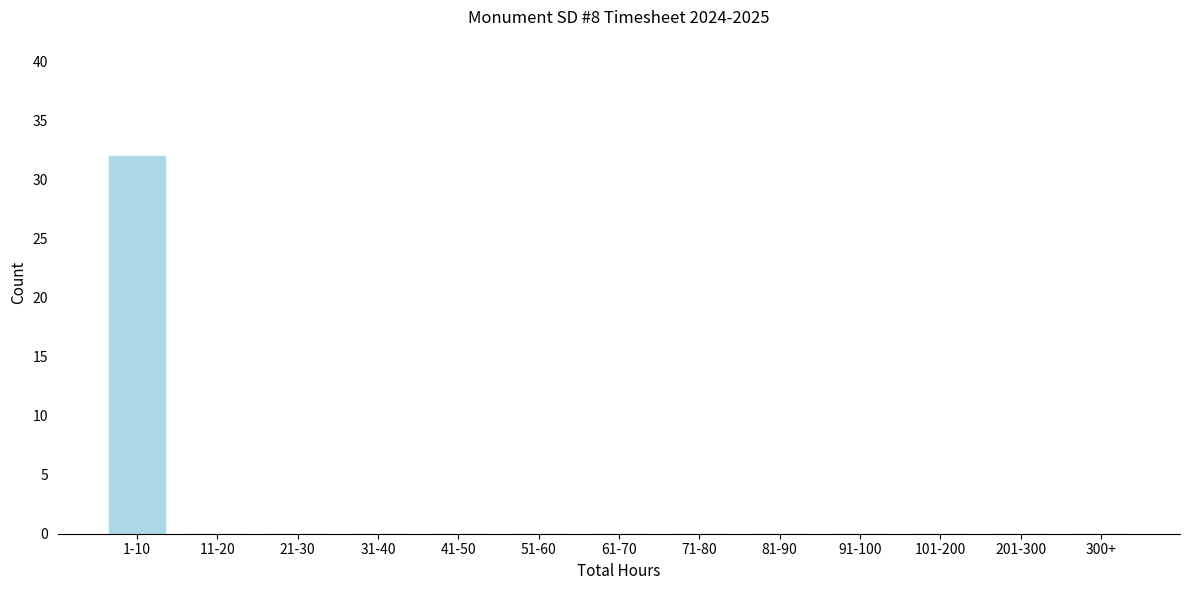

Reading right to left, transcribe all the data shown in this chart.

300+=0	201-300=0	101-200=0	91-100=0	81-90=0	71-80=0	61-70=0	51-60=0	41-50=0	31-40=0	21-30=0	11-20=0	1-10=32